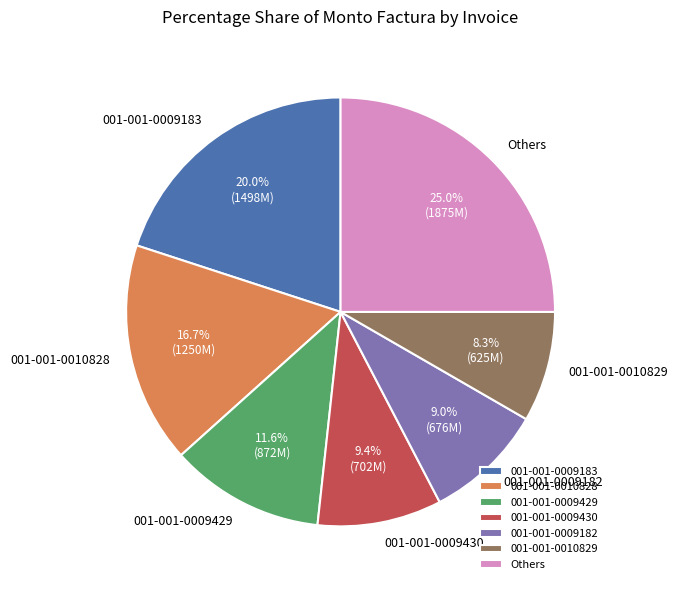

Between 001-001-0010829 and 001-001-0009429, which is larger?

001-001-0009429